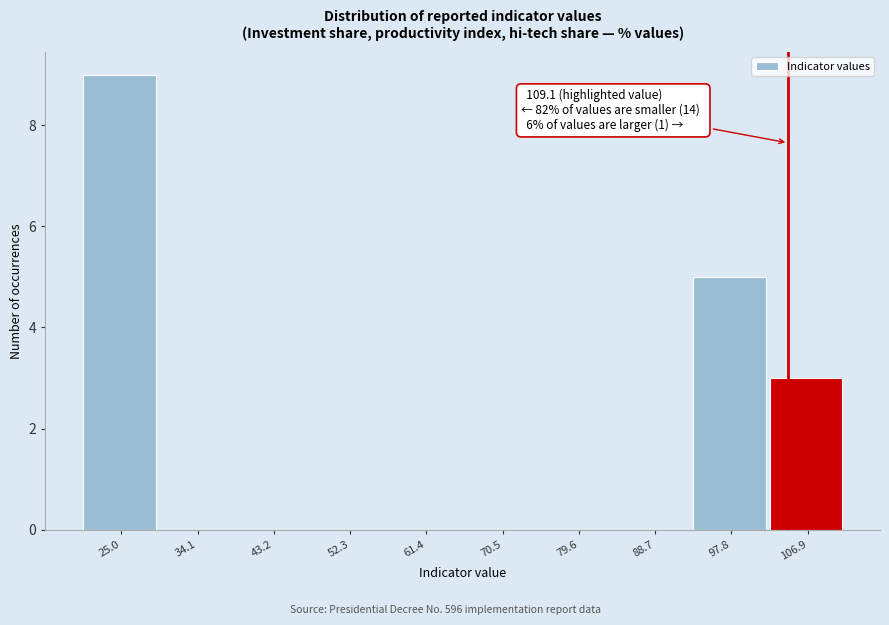

Reading left to right, transcribe all the data shown in this chart.

25.0=9	34.1=0	43.2=0	52.3=0	61.4=0	70.5=0	79.6=0	88.7=0	97.8=5	106.9=3